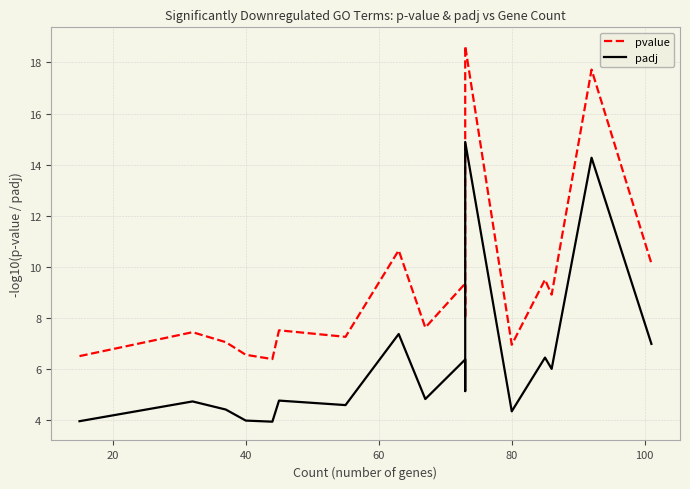

At how many categories does at least one series exceed 16?

2